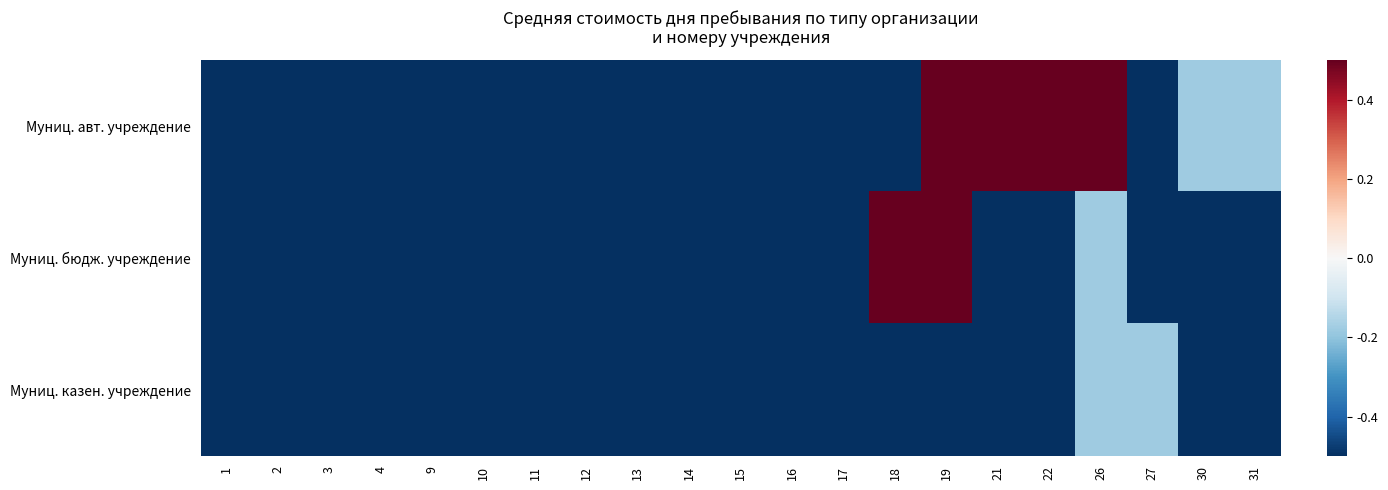

How many categories are shown in the chart?

21